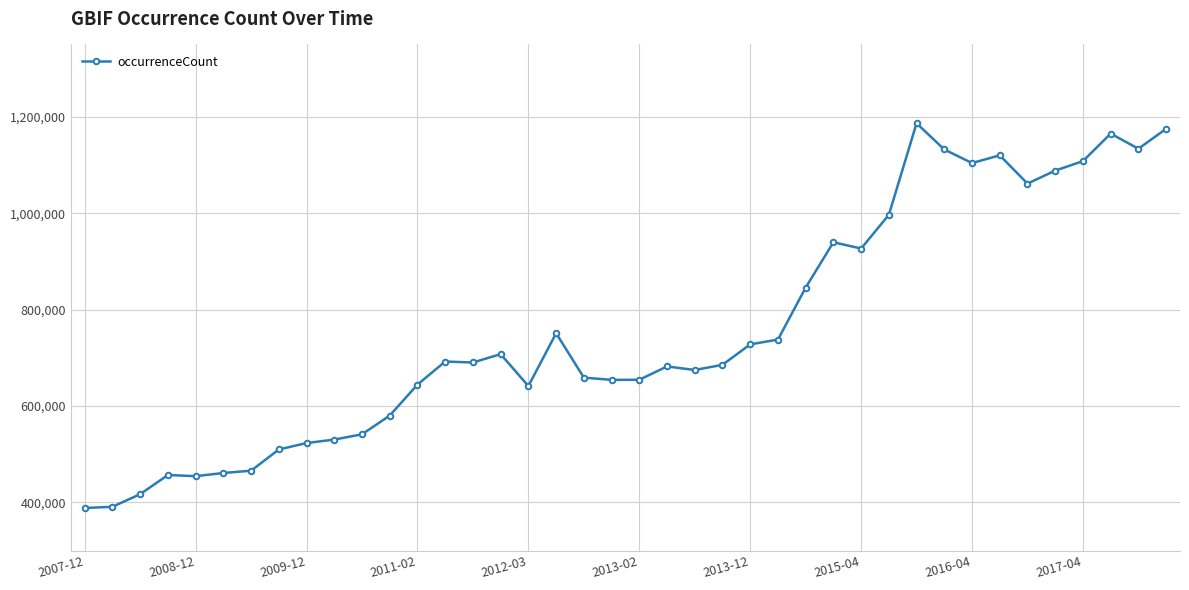

What is the difference between the second highest and minimum values?

786612